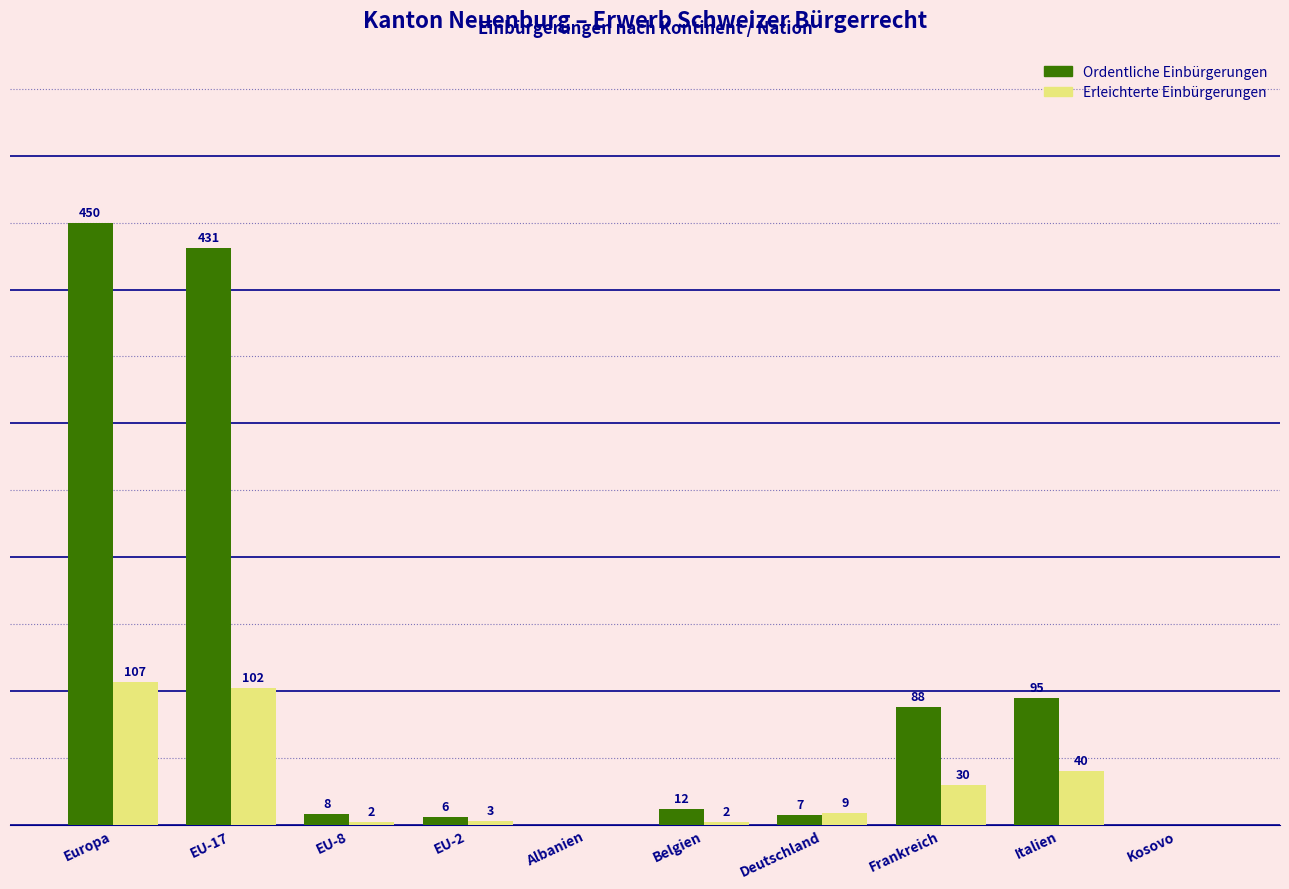

What are all the series names shown in the legend?

Ordentliche Einbürgerungen, Erleichterte Einbürgerungen